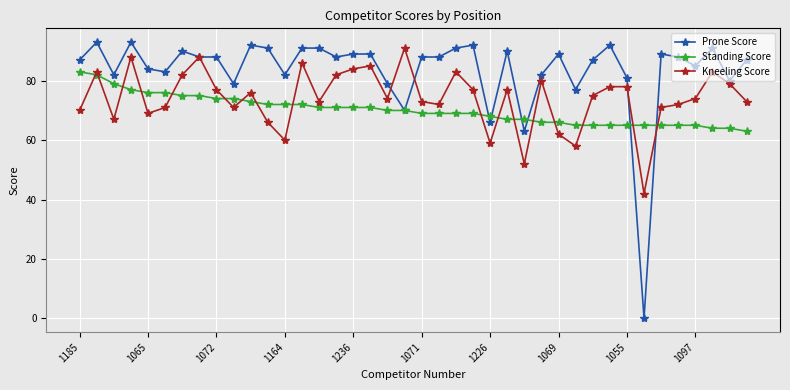

After their last crossing, which series has the higher values: Prone Score or Kneeling Score?

Prone Score